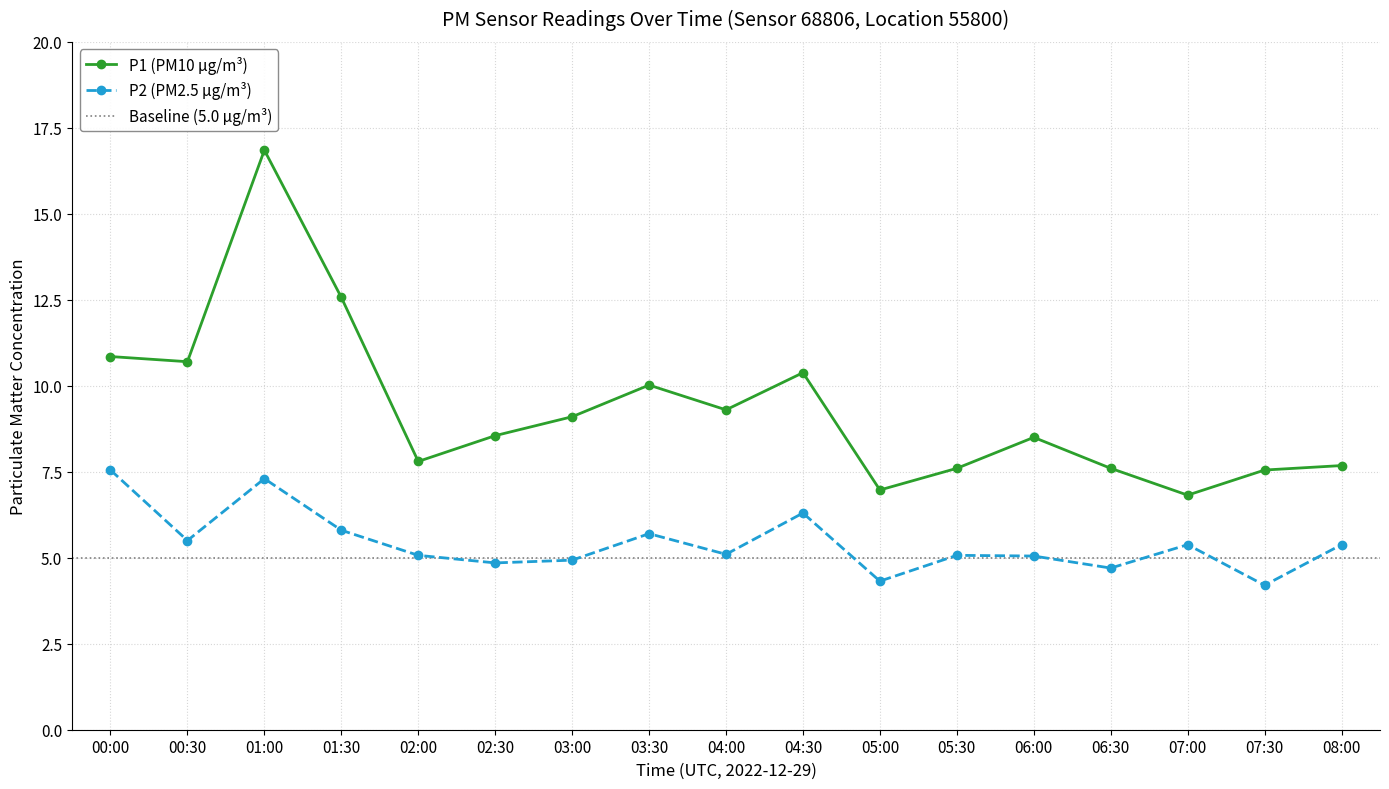

What is the difference between the highest and lowest values at 07:00?

1.4